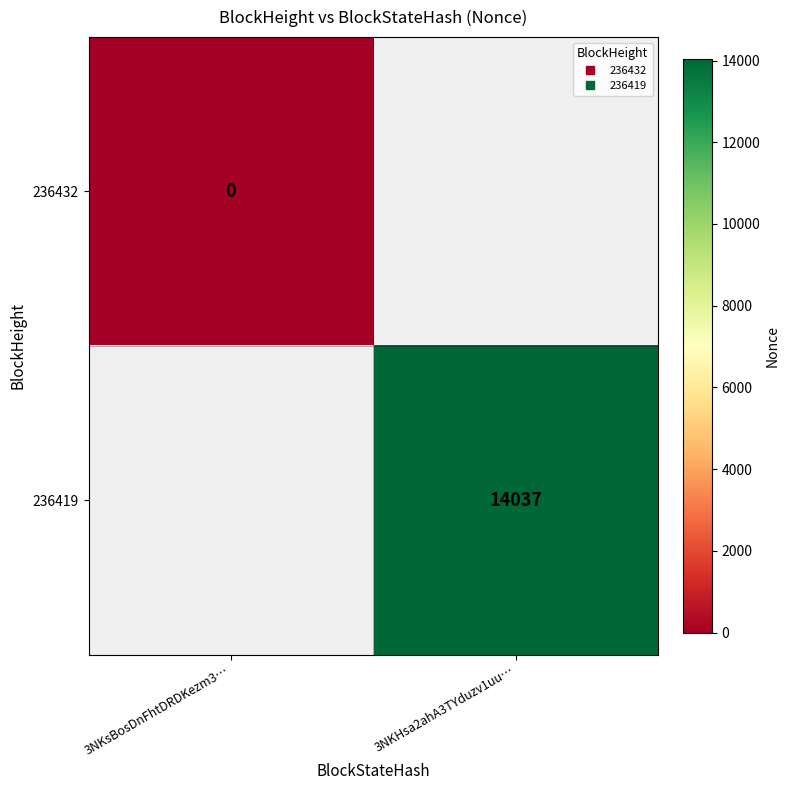

Rank the series by their maximum value, from lowest to highest.

236432, 236419